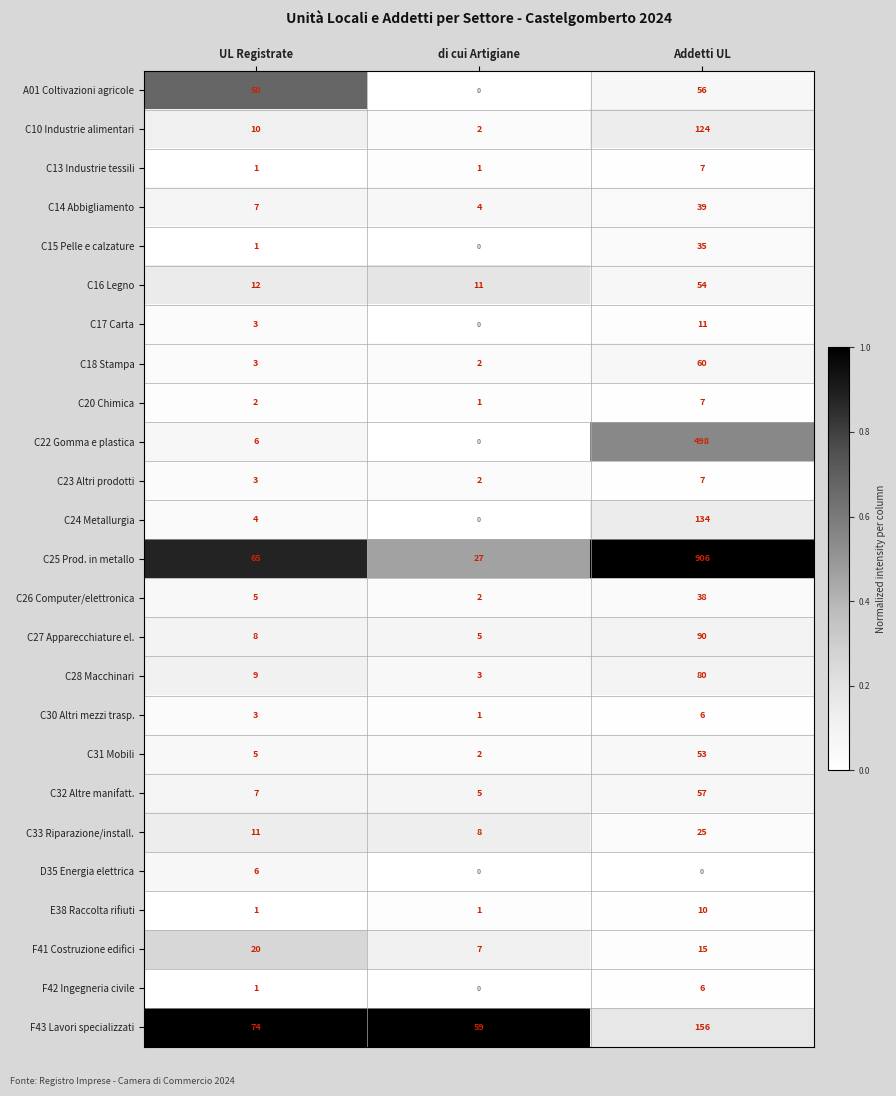

Between UL Registrate and di cui Artigiane, which series saw the biggest shift?

A01 Coltivazioni agricole